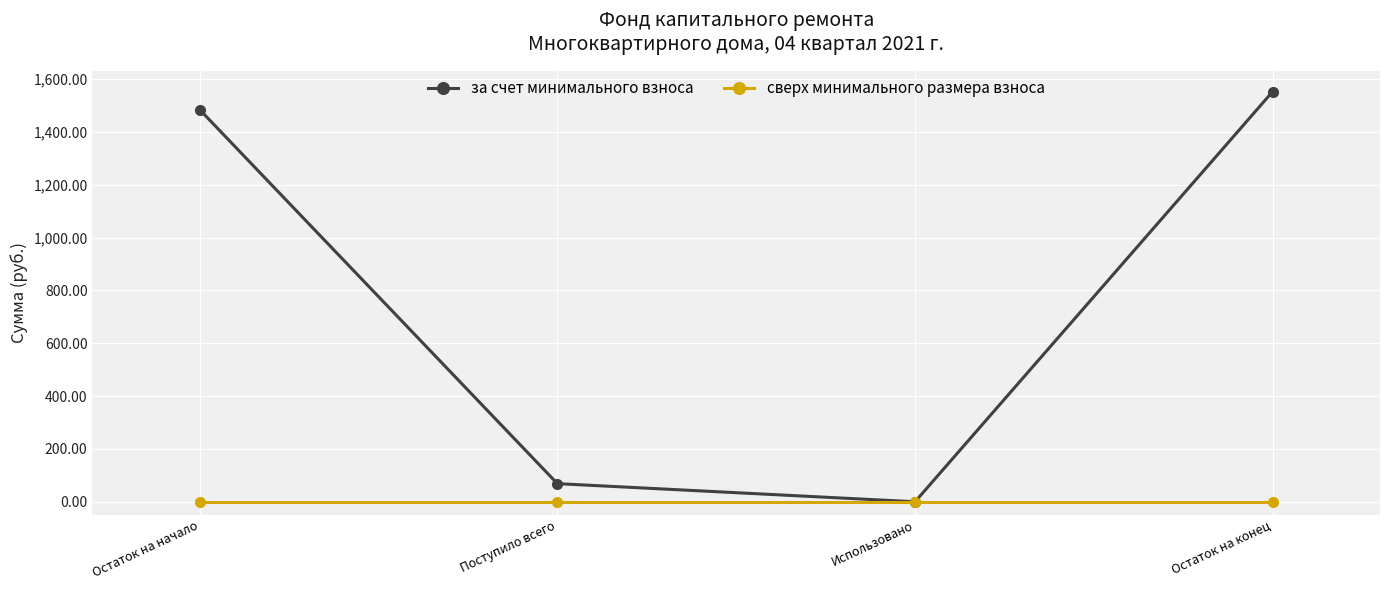

List the series in order of their peak value, lowest first.

сверх минимального размера взноса, за счет минимального взноса